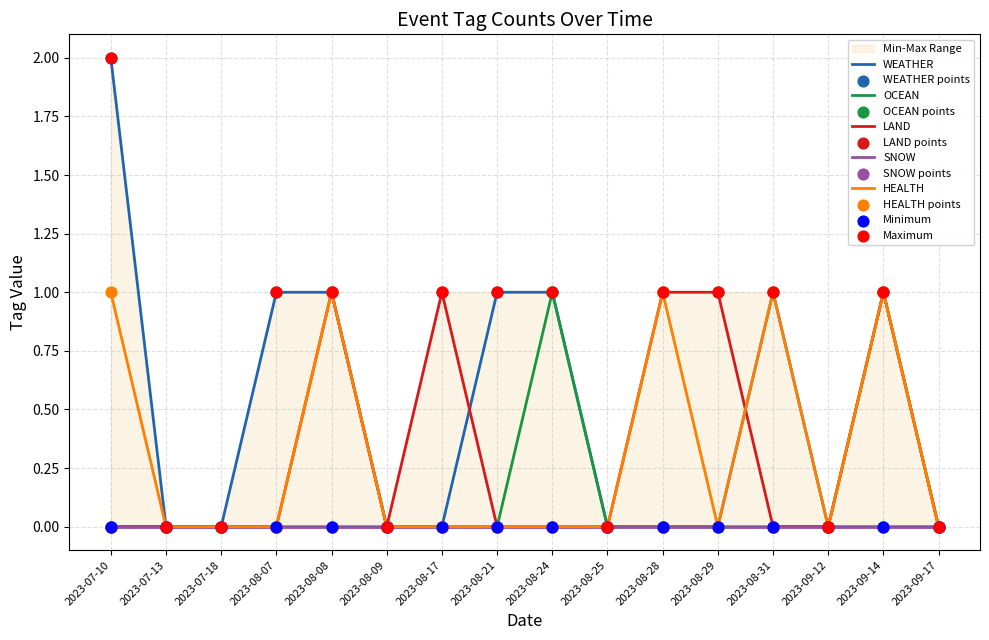

True or false: HEALTH has a value of 0 at 2023-07-18.

True